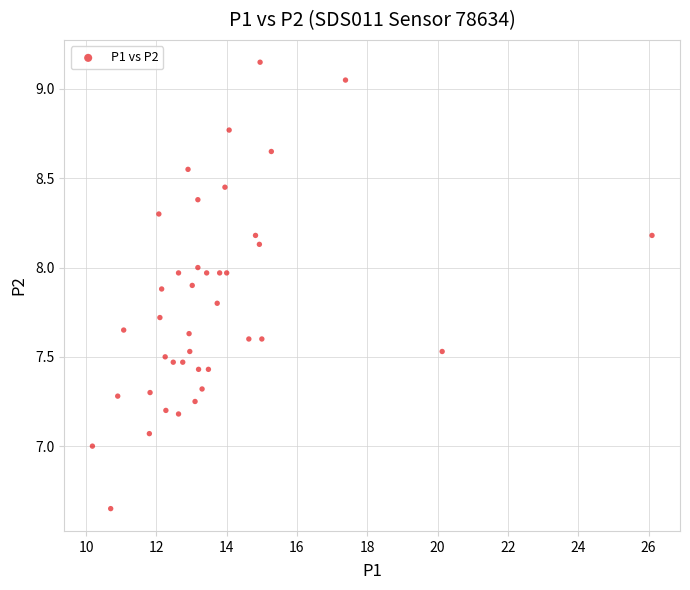

What is the range of Y values (max minus min)?

2.5